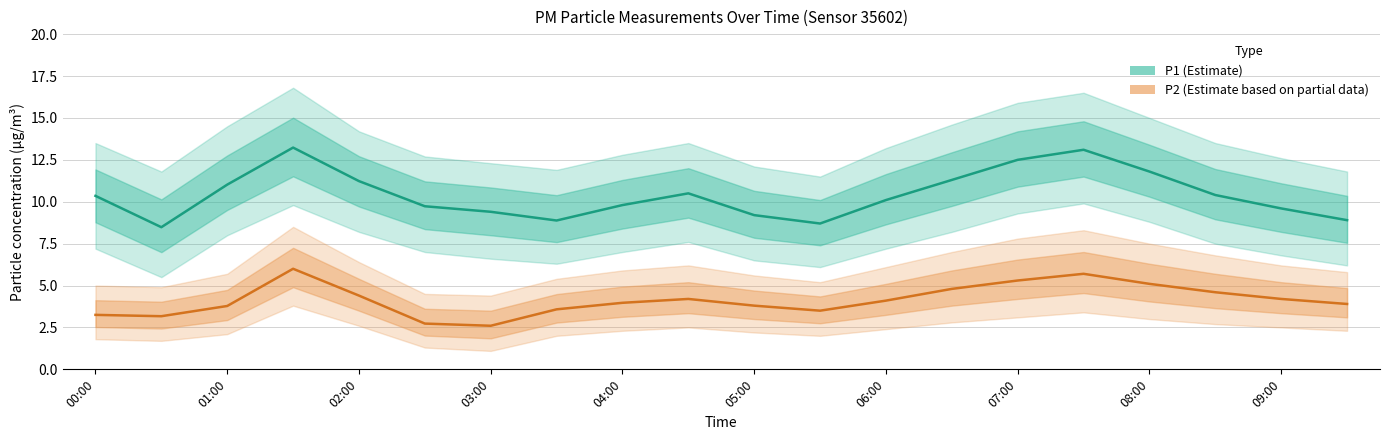

Between 07:00 and 12, which series saw the biggest shift?

P1 (Estimate)